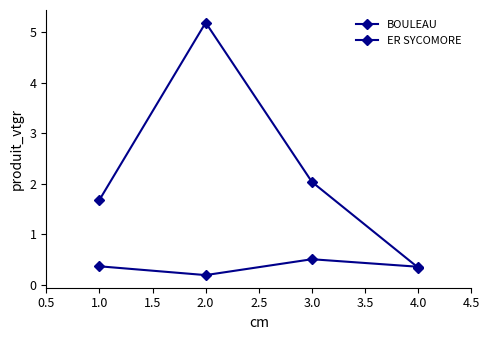

True or false: ER SYCOMORE has more than 0 points higher than both neighbors.

True